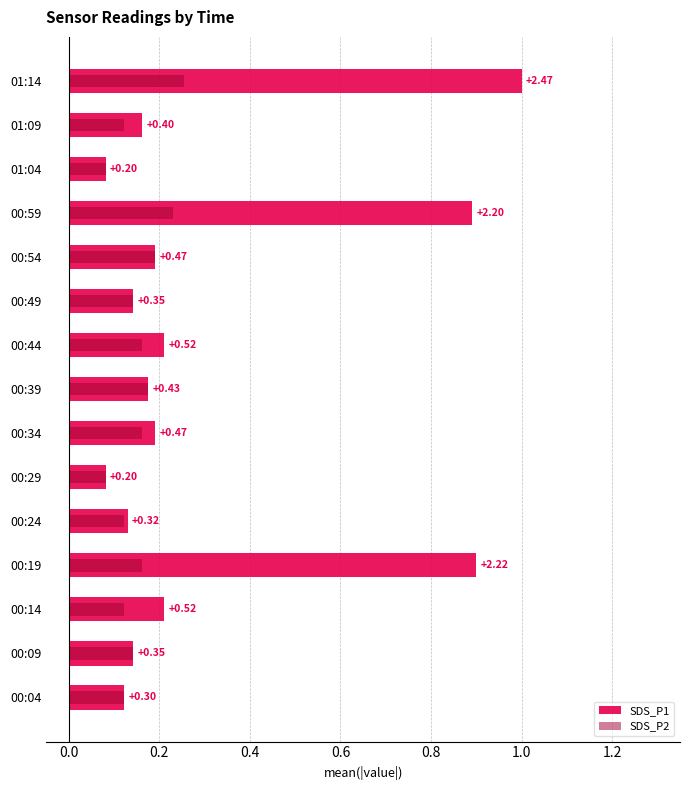

True or false: SDS_P2 has a value of 0.1 at 00:54.

False